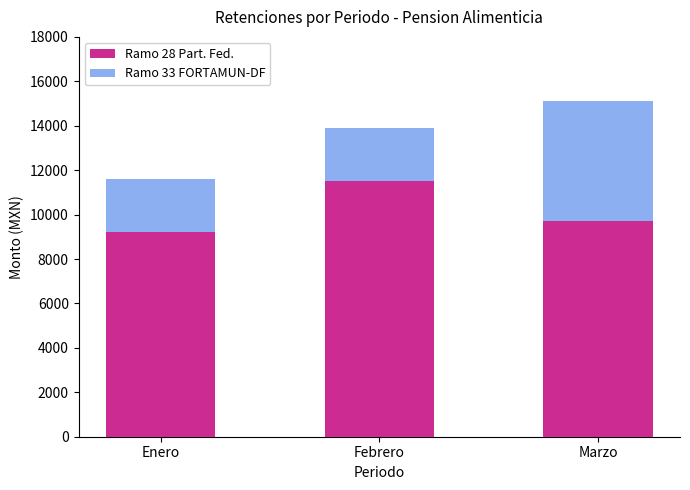

Which category has the lowest value in the Ramo 28 Part. Fed. series?

Enero